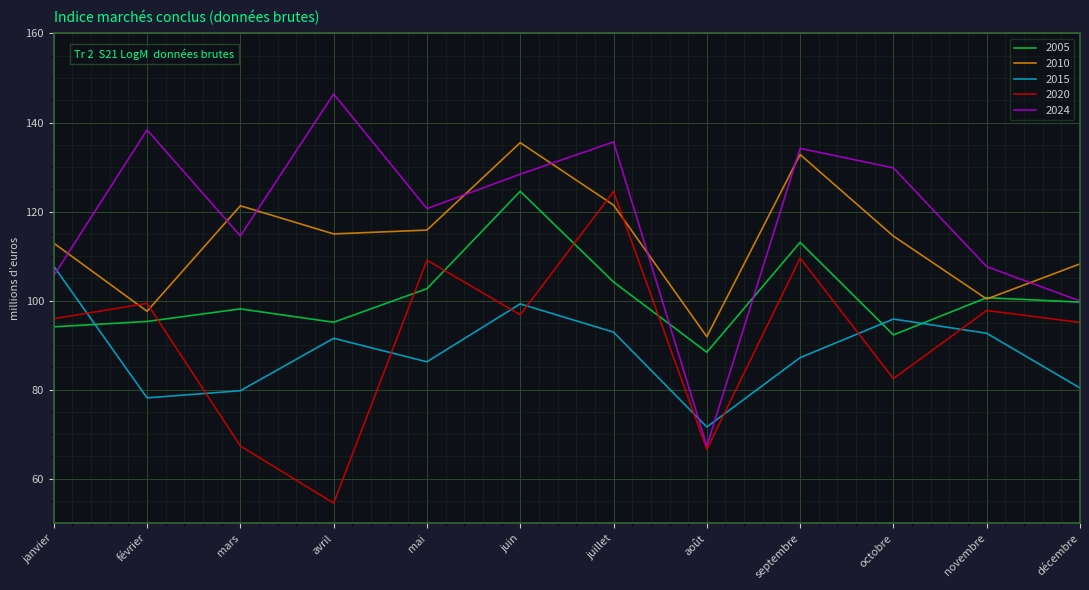

What is the difference between the maximum and minimum values in the 2020 series?

70.0